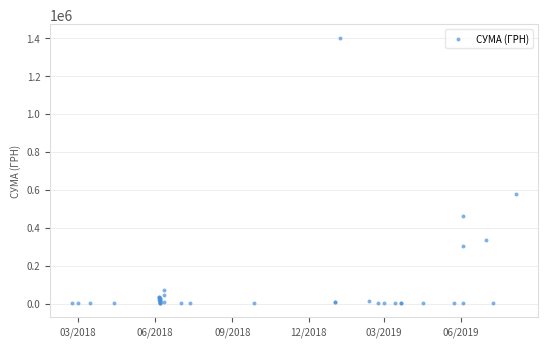

What Y value in the scatter plot is closest to 700410?

579339.7